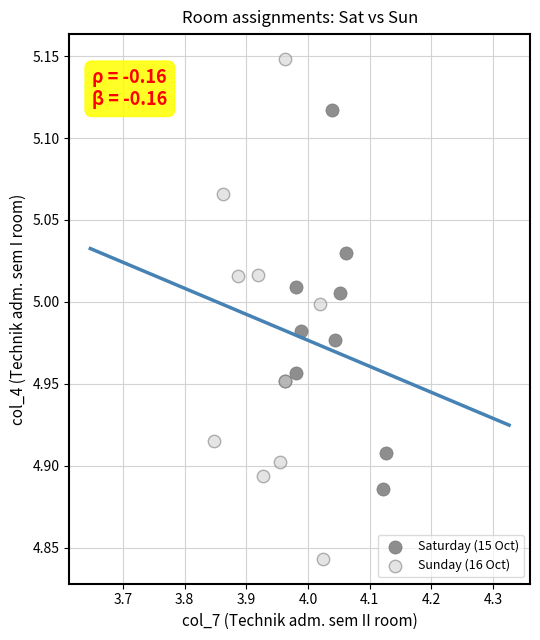

Which series contains the lowest Y value?

Sunday (16 Oct)